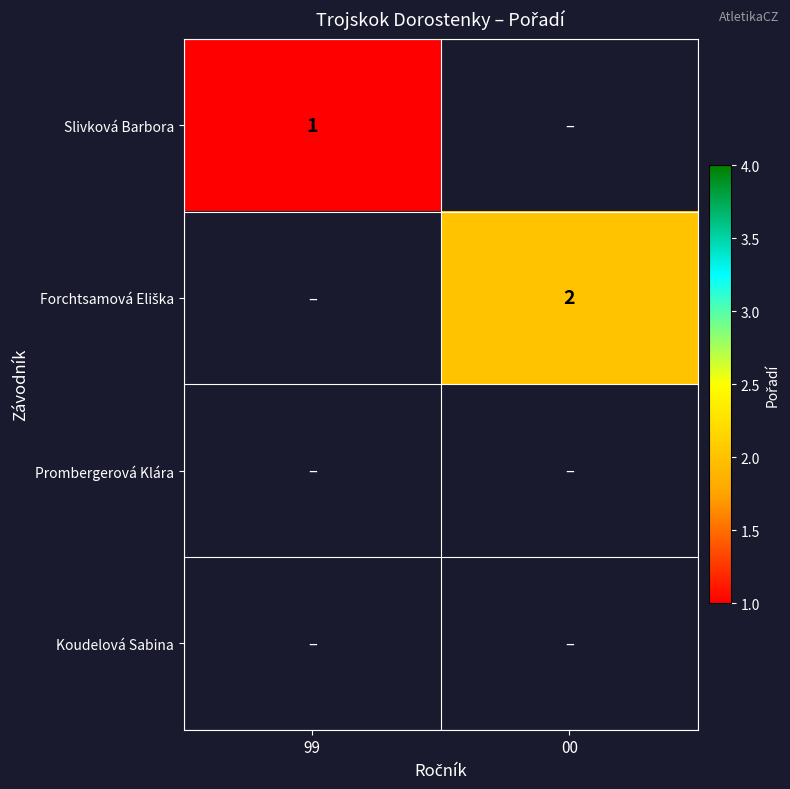

Is the value of Prombergerová Klára at 99 greater than the value of Slivková Barbora at 99?

No